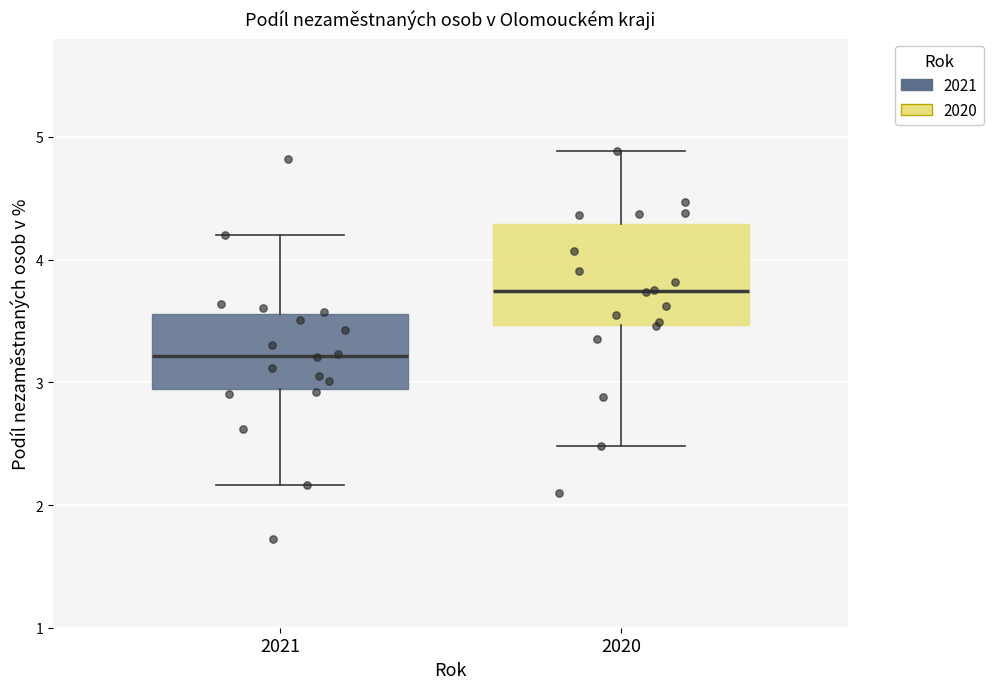

Where does the upper whisker of the box at x = 2020 end on the y-axis? The values are not printed on the chart, so give them approximately, as read against the axis.

4.9